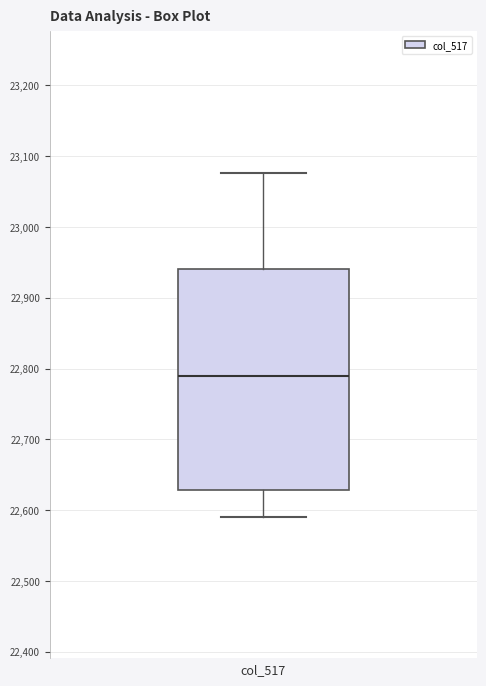

Read this box plot against the y-axis: the position of the median line, the range covered by the box, and the ends of both whiskers. The values are not printed on the chart, so give them approximately, as read against the axis.

median 22790, box 22630 to 22940, whiskers 22590 to 23080